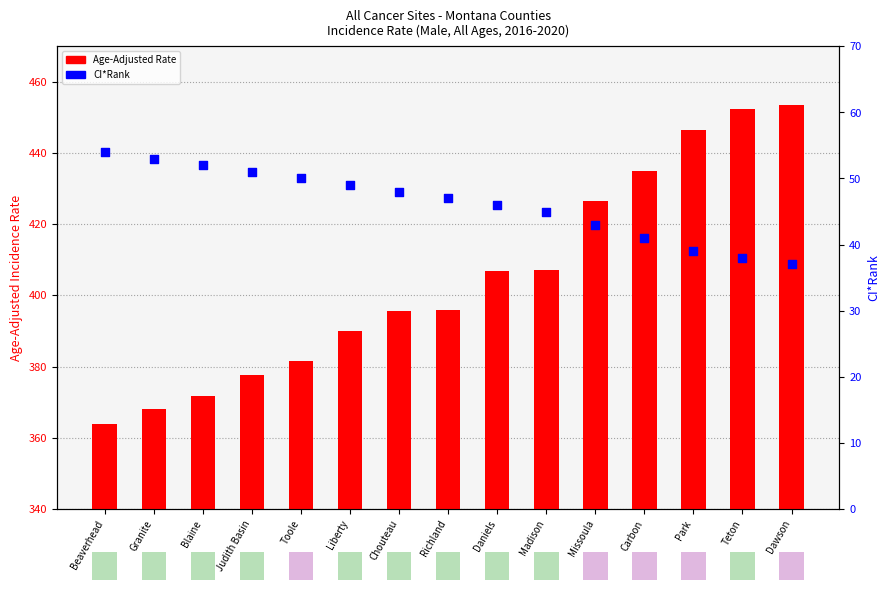

What is the total value across all series at Carbon?

476.1